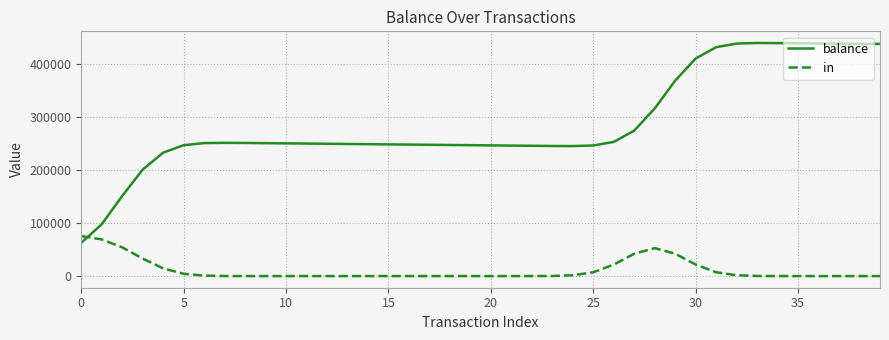

What is the maximum value shown in the chart?

439321.8